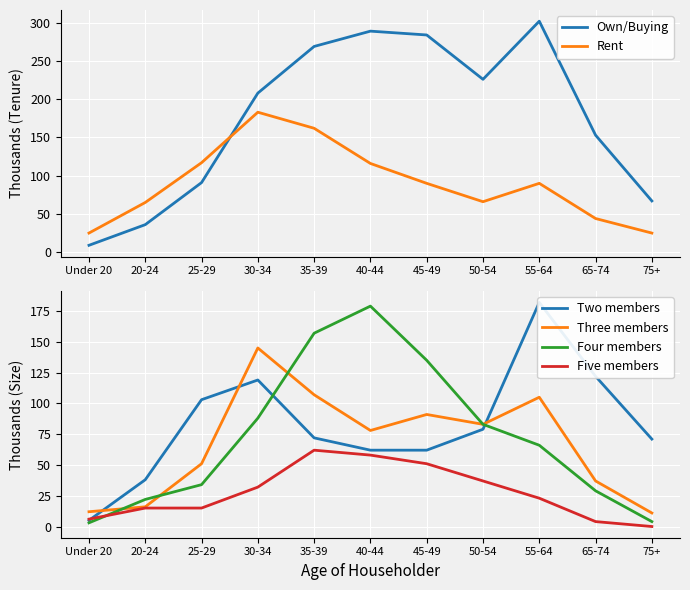

True or false: Rent has more than 0 interior local peaks.

True